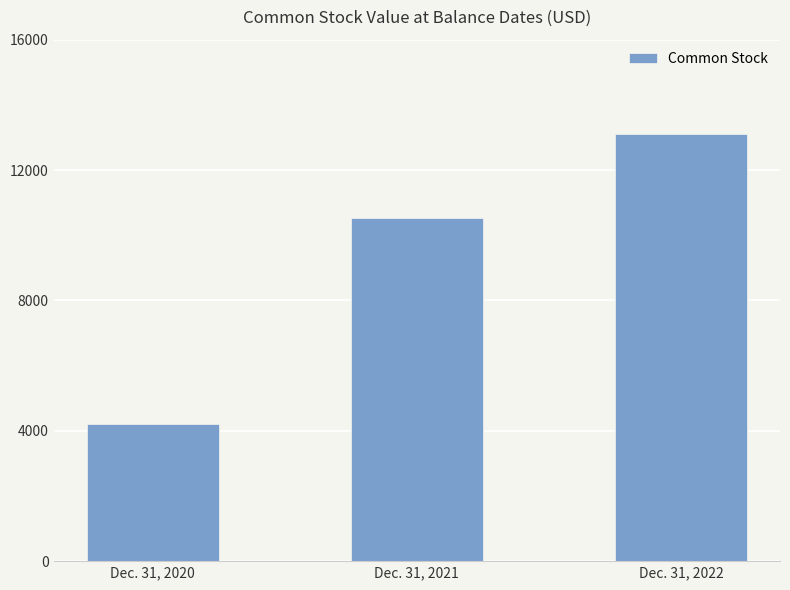

Reading left to right, extract all data points from this chart.

4201	10529	13108